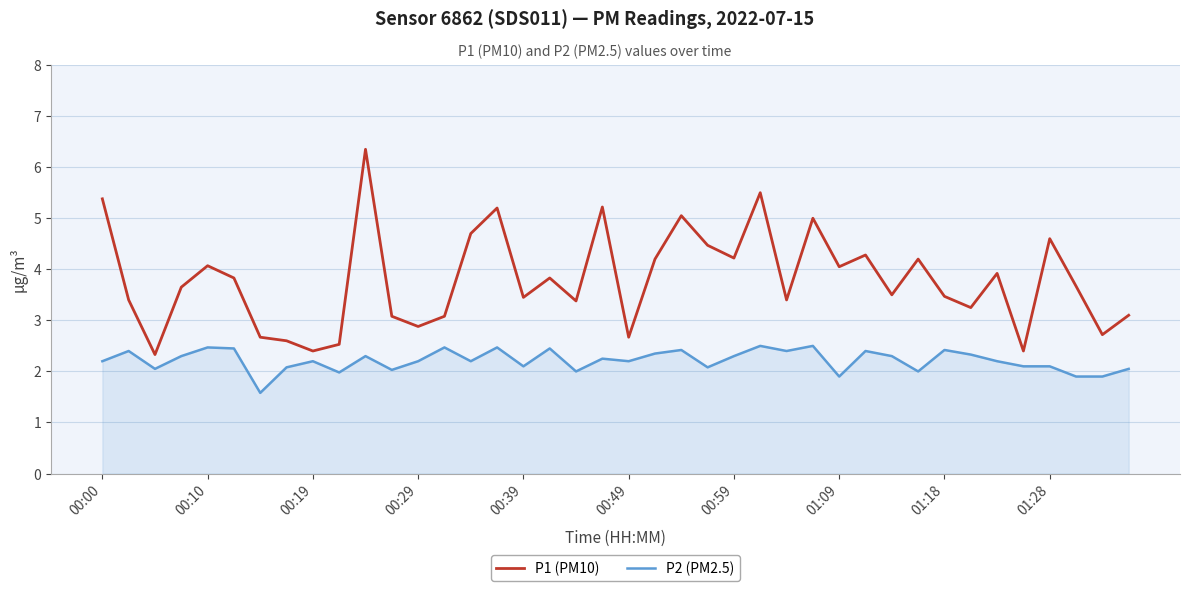

What is the minimum value for P1 (PM10)?

2.3